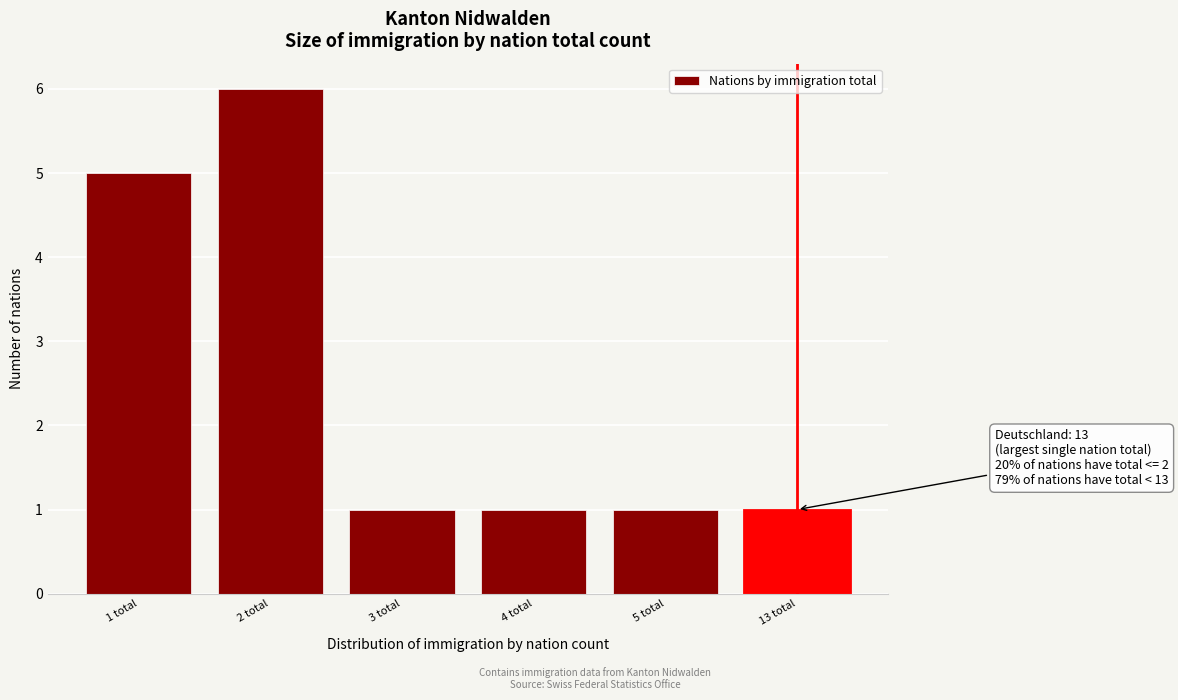

Reading left to right, transcribe all the data shown in this chart.

5	6	1	1	1	1